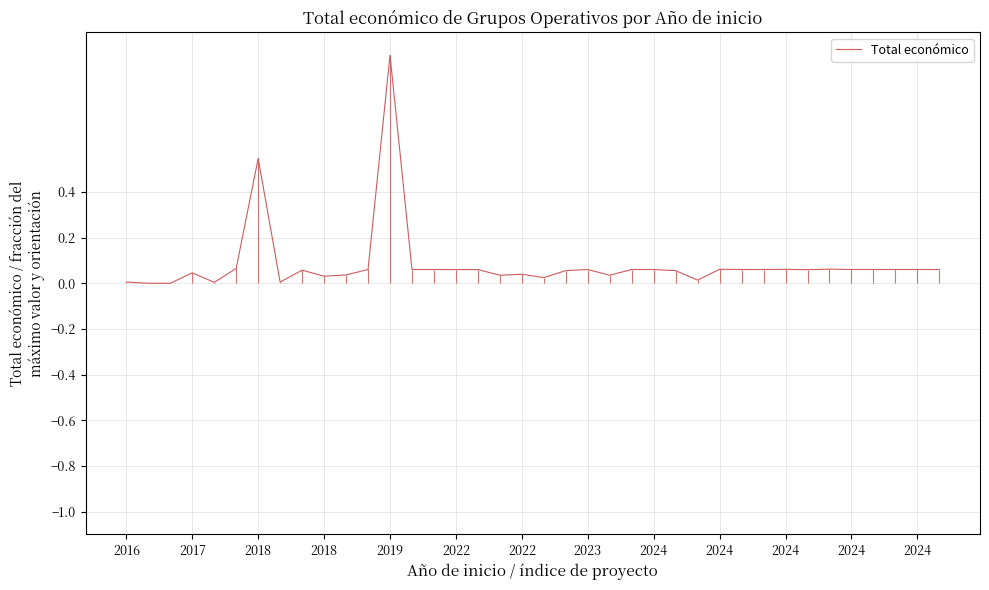

True or false: there are more than 1 points higher than both neighbors.

True